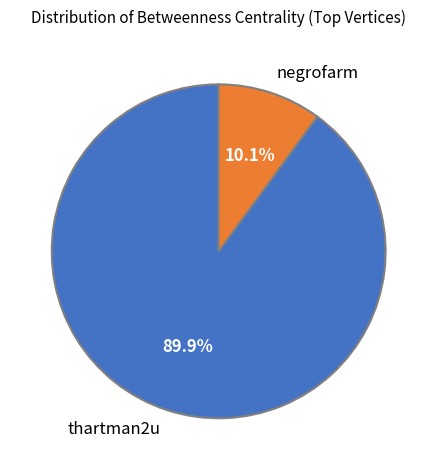

To the nearest percent, what is the average slice percentage?

50%